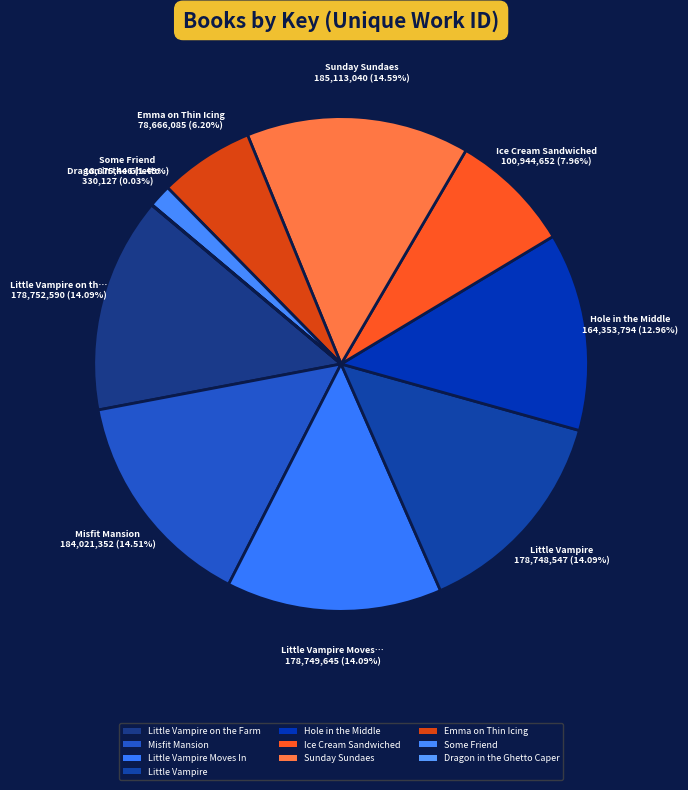

The Sunday Sundaes slice represents 8% of the pie. True or false?

False